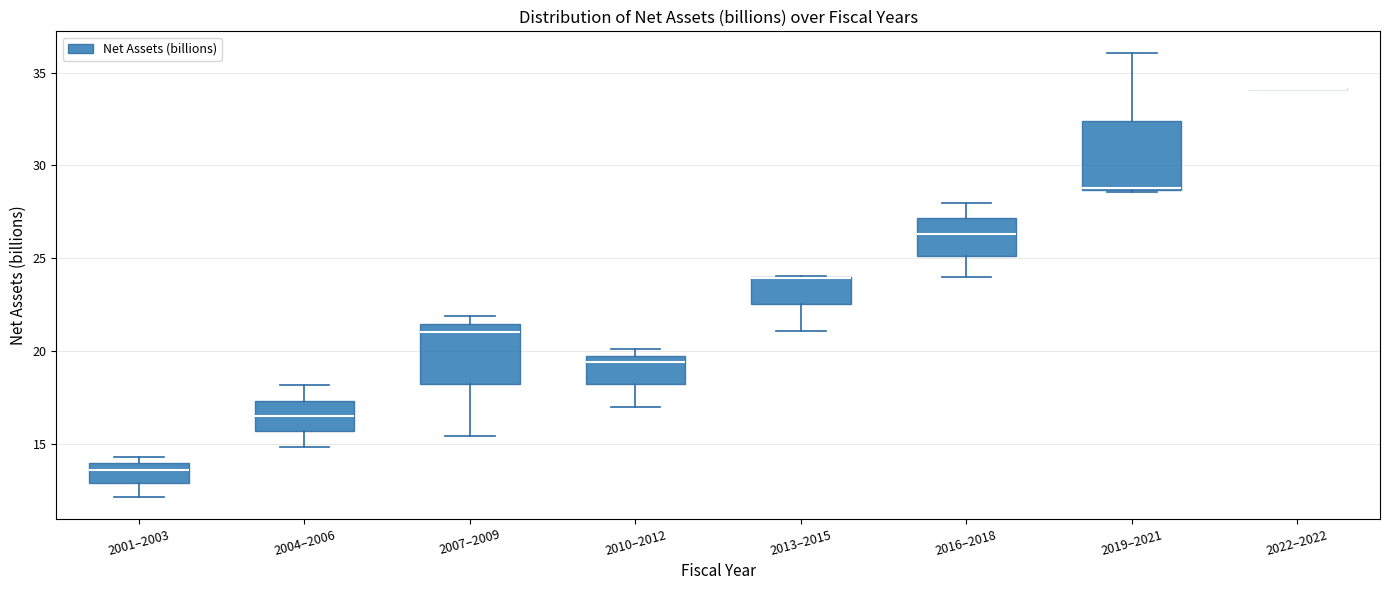

Where is the upper edge of the box for 2010–2012 on the y-axis? The values are not printed on the chart, so give them approximately, as read against the axis.

19.5